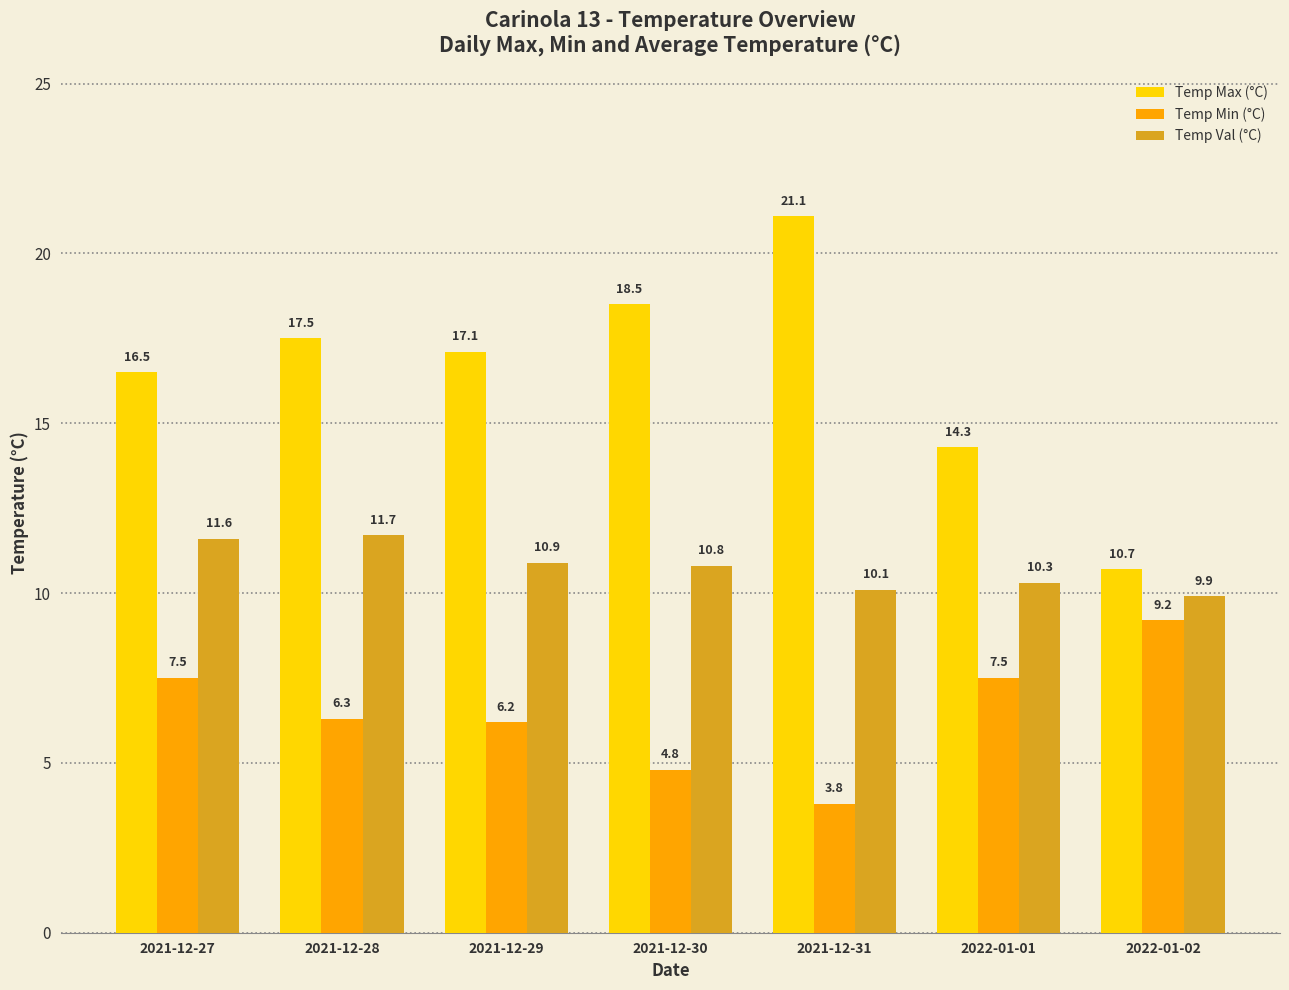

What is the minimum value shown in the chart?

3.8